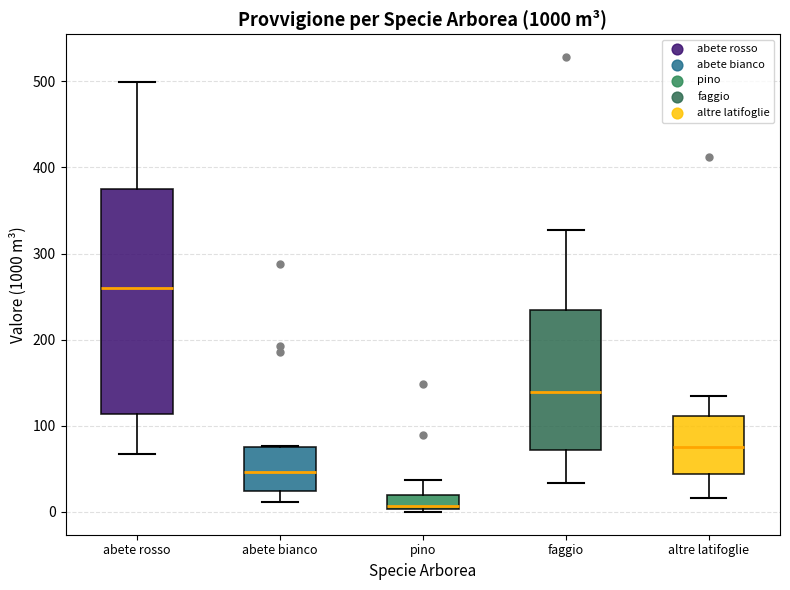

Reading left to right, transcribe this box plot: for each box, give where its median line is, the range the box spans, and where its two whiskers end, as read against the y-axis. The values are not printed on the chart, so give them approximately, as read against the axis.

abete rosso: median 260, box 110 to 370, whiskers 70 to 500
abete bianco: median 50, box 20 to 80, whiskers 10 to 80
pino: median 10, box 0 to 20, whiskers 0 to 40
faggio: median 140, box 70 to 240, whiskers 30 to 330
altre latifoglie: median 80, box 40 to 110, whiskers 20 to 140